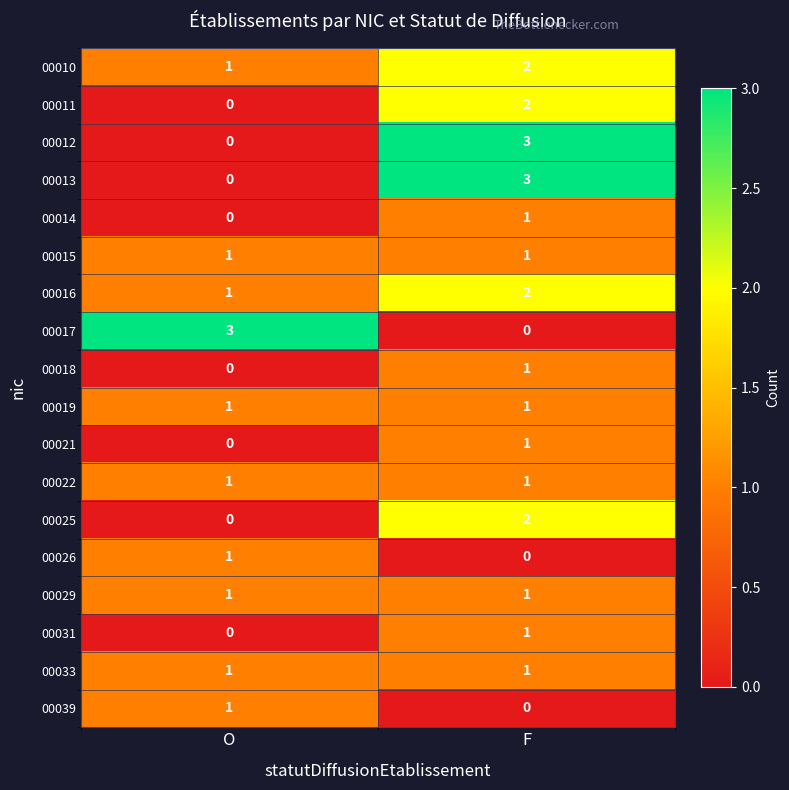

At which label is 00018 closest to 0?

O